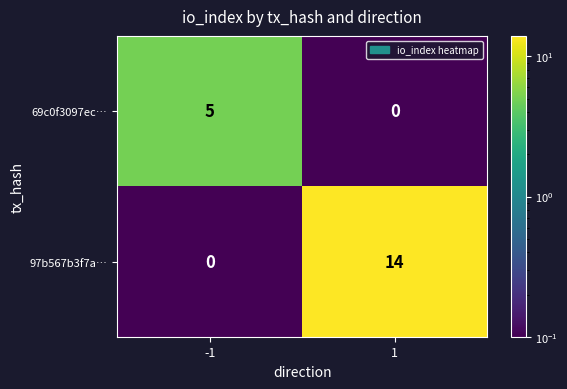

Which series changed the most between -1 and 1?

97b567b3f7a…